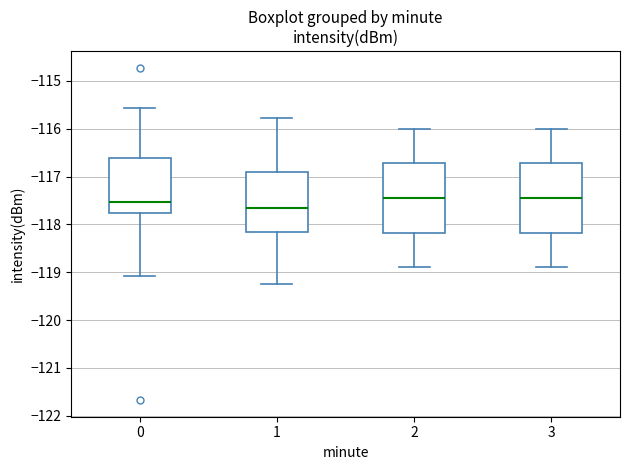

Reading left to right, transcribe this box plot: for each box, give where its median line is, the range the box spans, and where its two whiskers end, as read against the y-axis. The values are not printed on the chart, so give them approximately, as read against the axis.

0: median -117.5, box -117.8 to -116.6, whiskers -119.1 to -115.6
1: median -117.6, box -118.2 to -116.9, whiskers -119.2 to -115.8
2: median -117.4, box -118.2 to -116.7, whiskers -118.9 to -116.0
3: median -117.4, box -118.2 to -116.7, whiskers -118.9 to -116.0